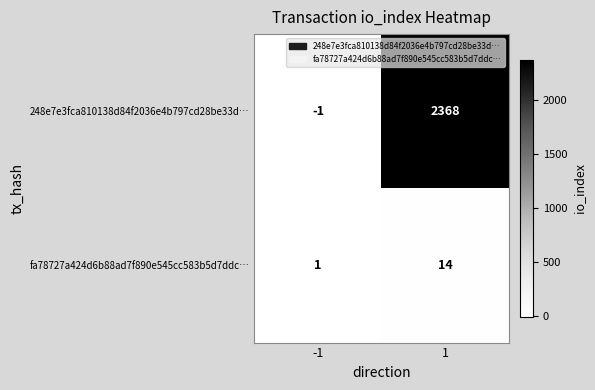

What is the average value of the fa78727a424d6b88ad7f890e545cc583b5d7ddc… series?

8